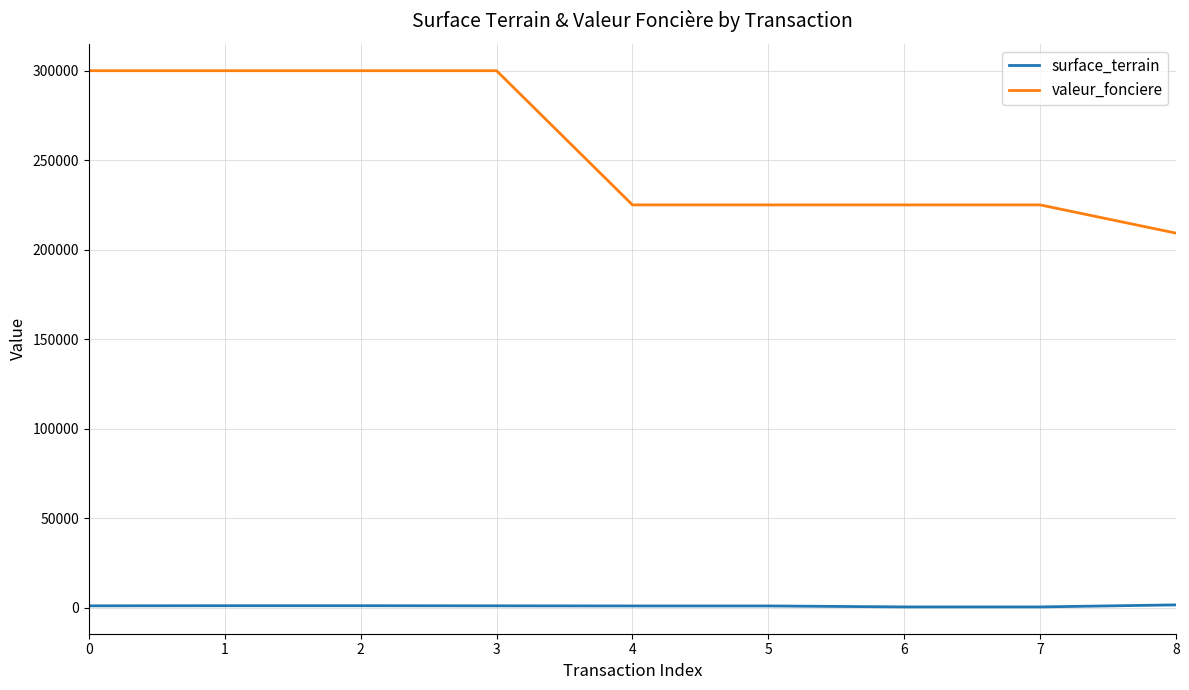

Which series has the largest total across all categories?

valeur_fonciere